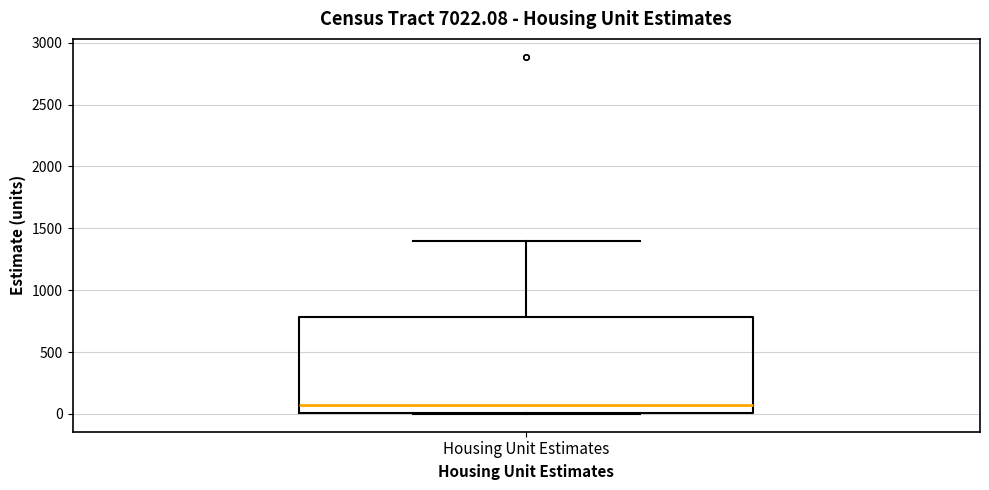

Transcribe this box plot: give where the median line is, the range the box spans, and where the two whiskers end, as read against the y-axis. The values are not printed on the chart, so give them approximately, as read against the axis.

median 50, box 0 to 800, whiskers 0 to 1400